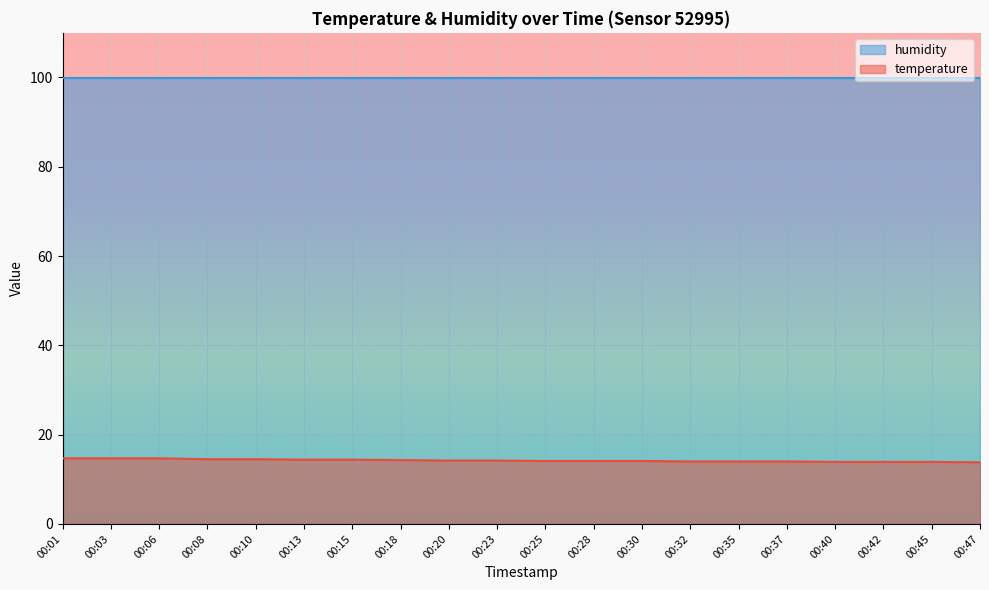

Count the number of data series in this chart.

2